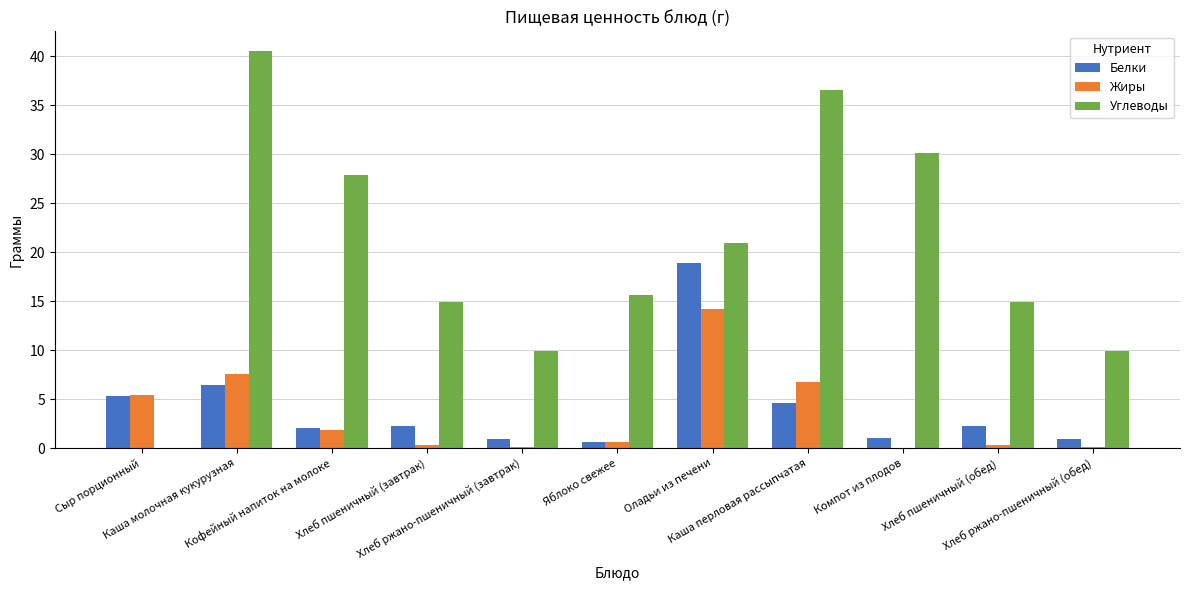

Which series has the largest total across all categories?

Углеводы